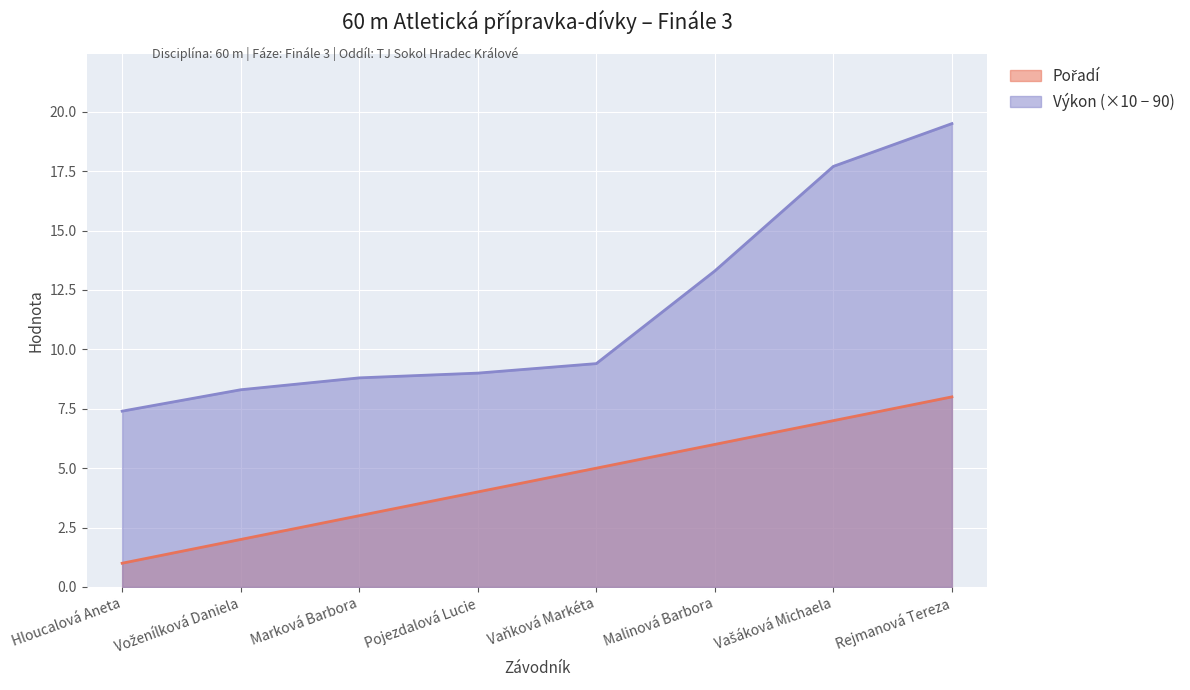

What is the sum of the Pořadí values at Vaňková Markéta and Marková Barbora?

8.0